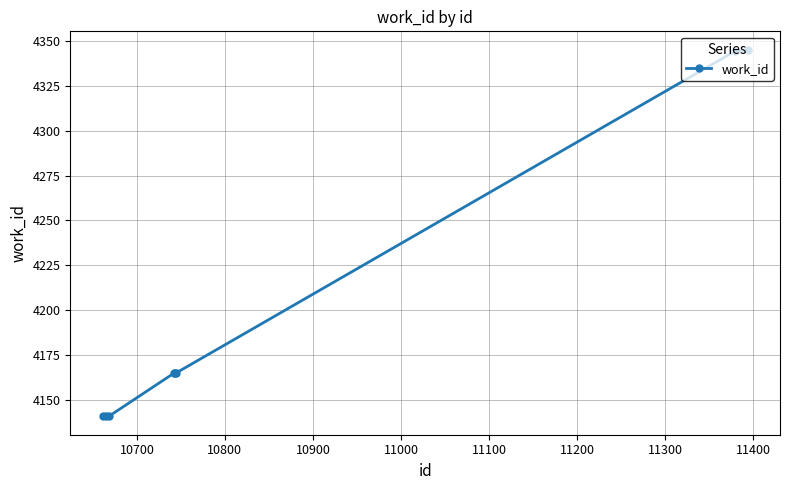

What is the value of the 2nd point from the left?

4141